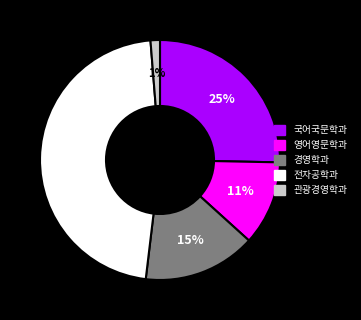

Which category has the biggest portion of the pie?

전자공학과